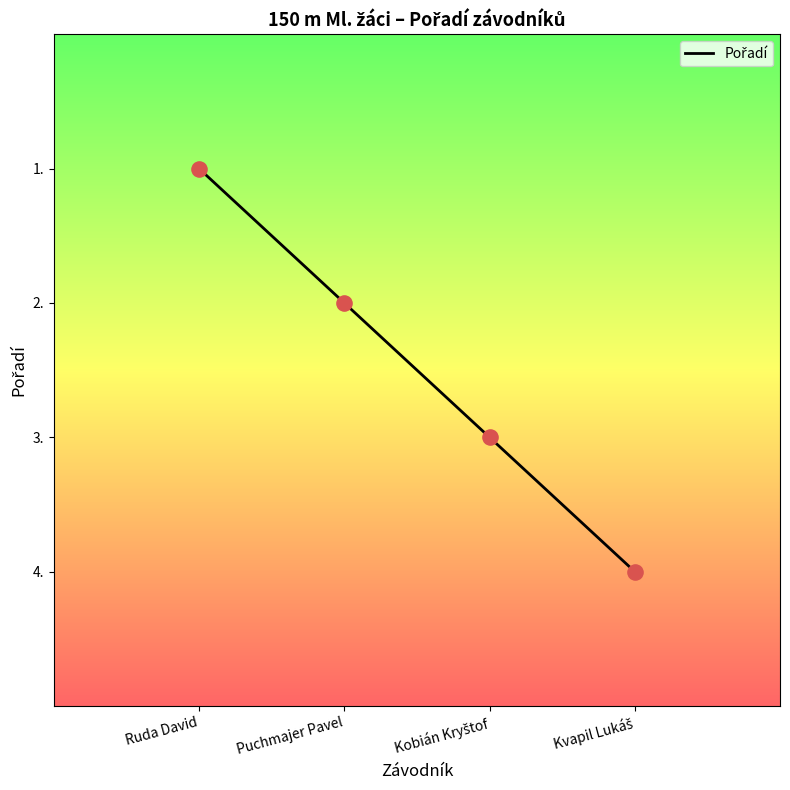

What is the ratio of the value at Puchmajer Pavel to the value at Ruda David?

2.0